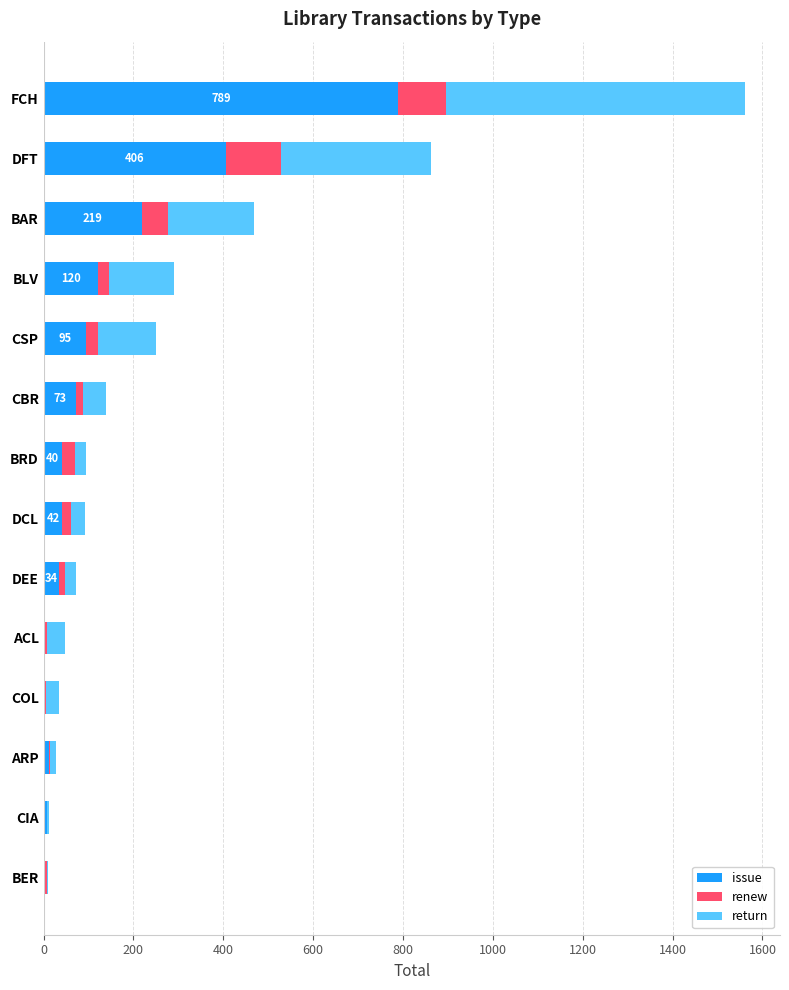

What are all the series names shown in the legend?

issue, renew, return